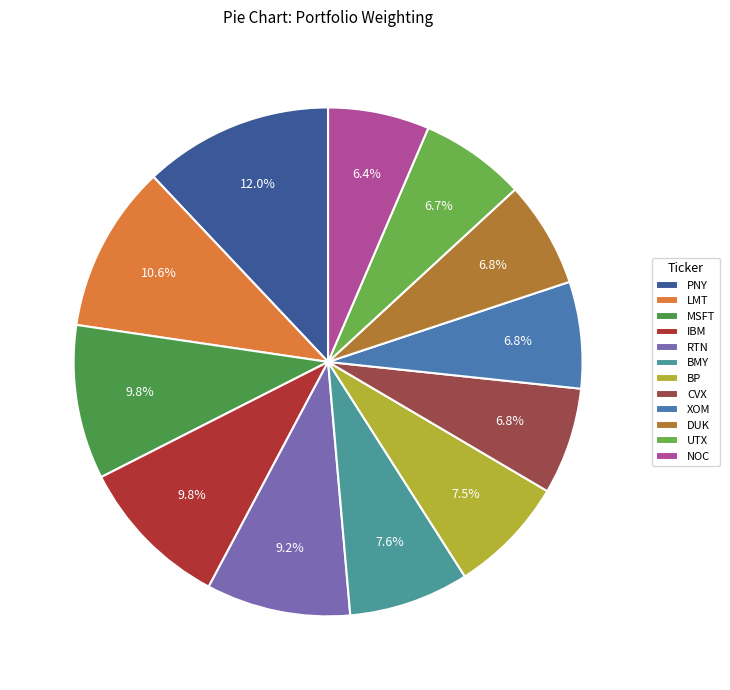

What is the total percentage of BMY and IBM?

17.4%